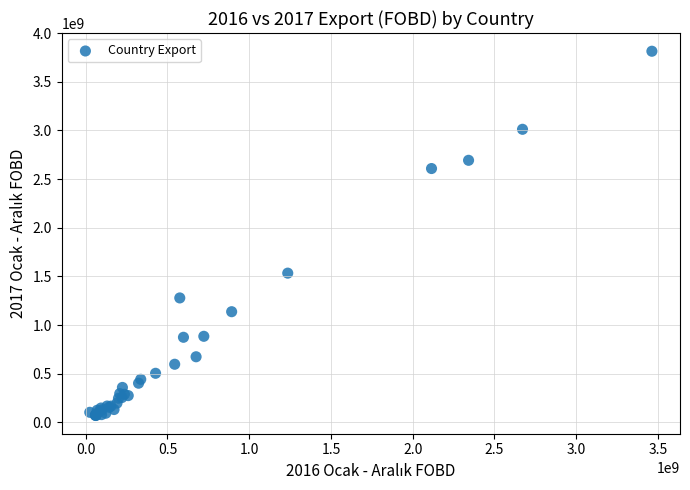

What Y value in the scatter plot is closest to 1942953648?

1534328398.3